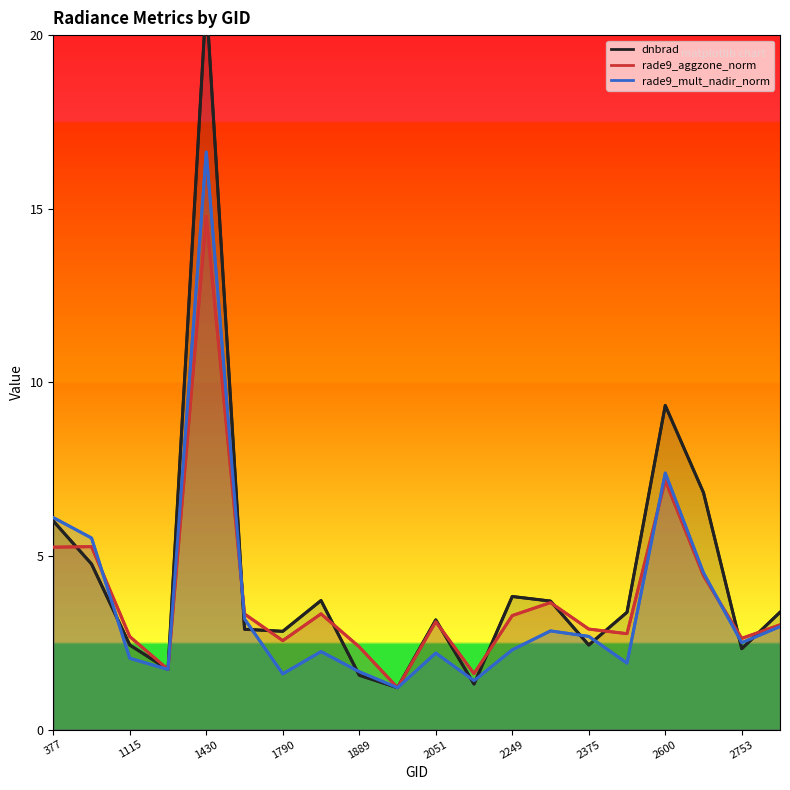

What is the value of the rade9_aggzone_norm point at the 13th from the left?

3.3